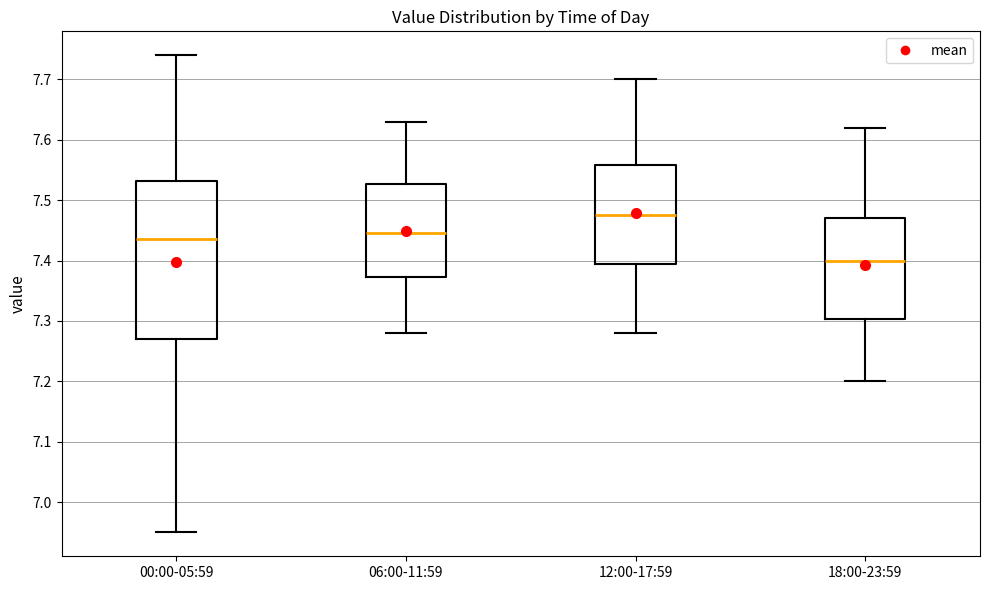

Which box's median line is the highest?

12:00-17:59